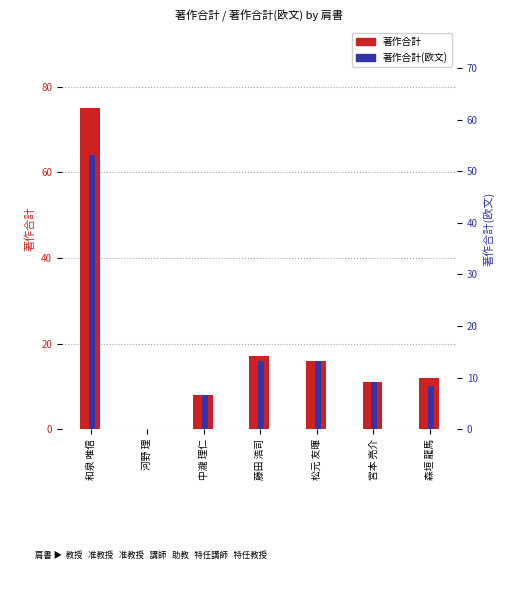

What position from the left is 松元 友暉?

5